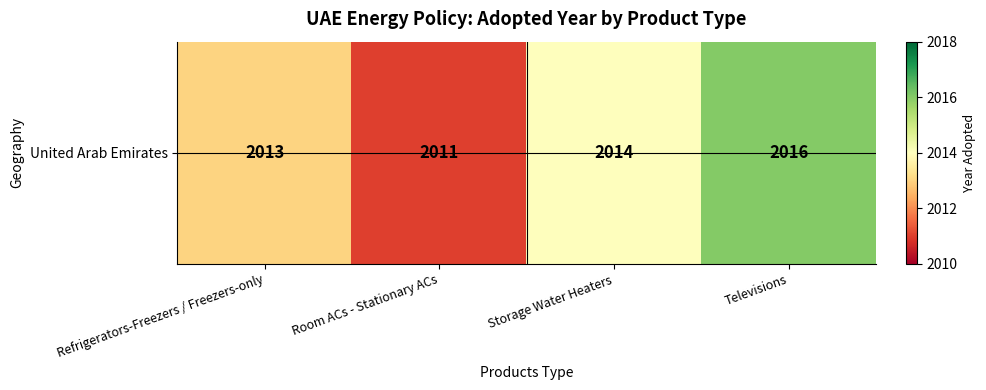

Is it true that the value at Storage Water Heaters is 2014?

True